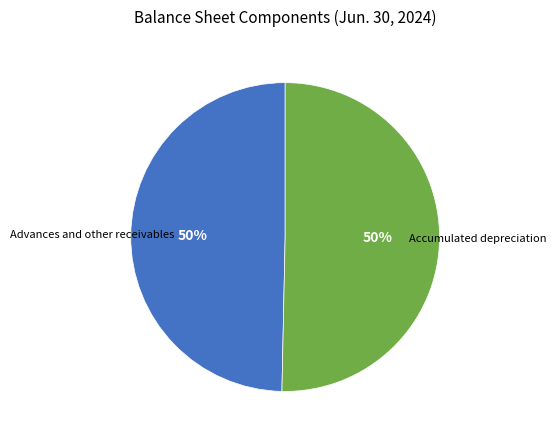

The Advances and other receivables slice represents 50% of the pie. True or false?

True